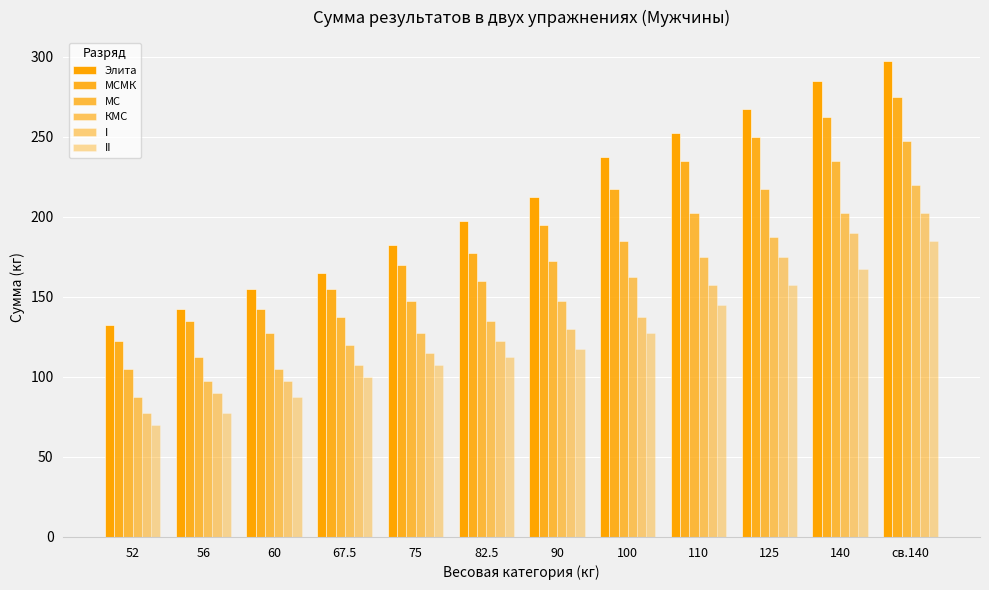

How many categories are shown in the chart?

12